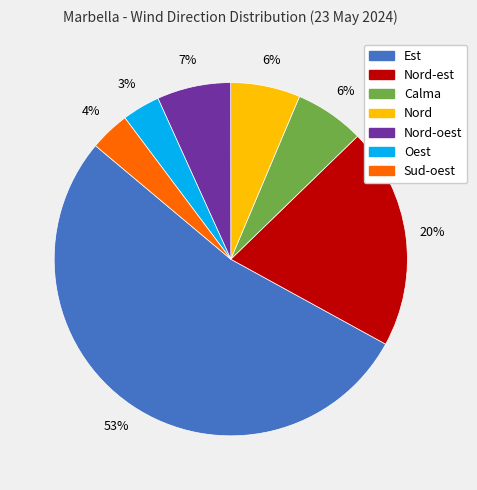

To the nearest percent, what is the average slice percentage?

14%